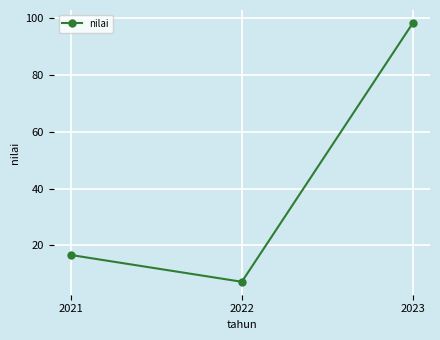

Which category has the lowest value across all series?

2022